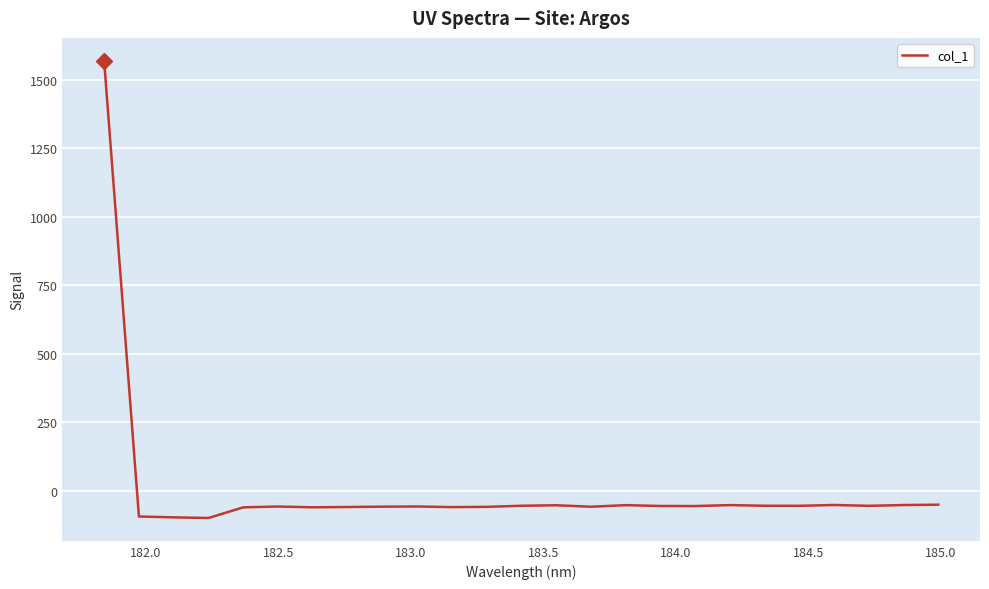

What is the greatest value displayed?

1570.4